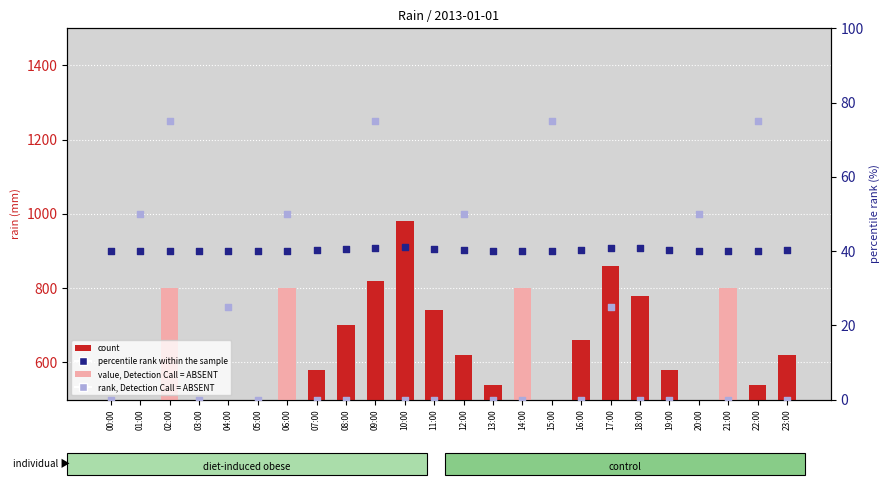

Which series reaches the maximum Y coordinate?

count